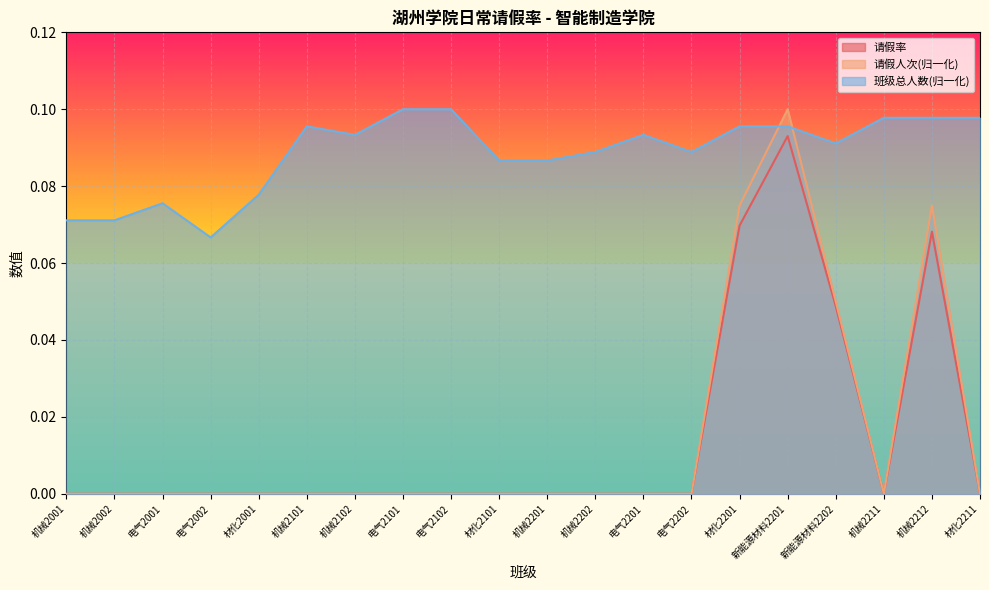

What is the difference between the second highest and second lowest values in the 请假率 series?

0.1